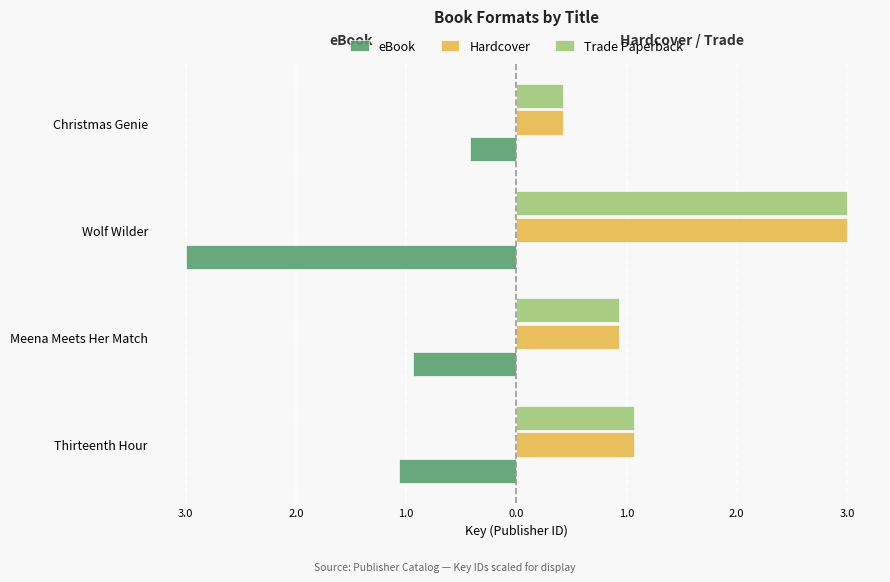

What are all the series names shown in the legend?

eBook, Hardcover, Trade Paperback